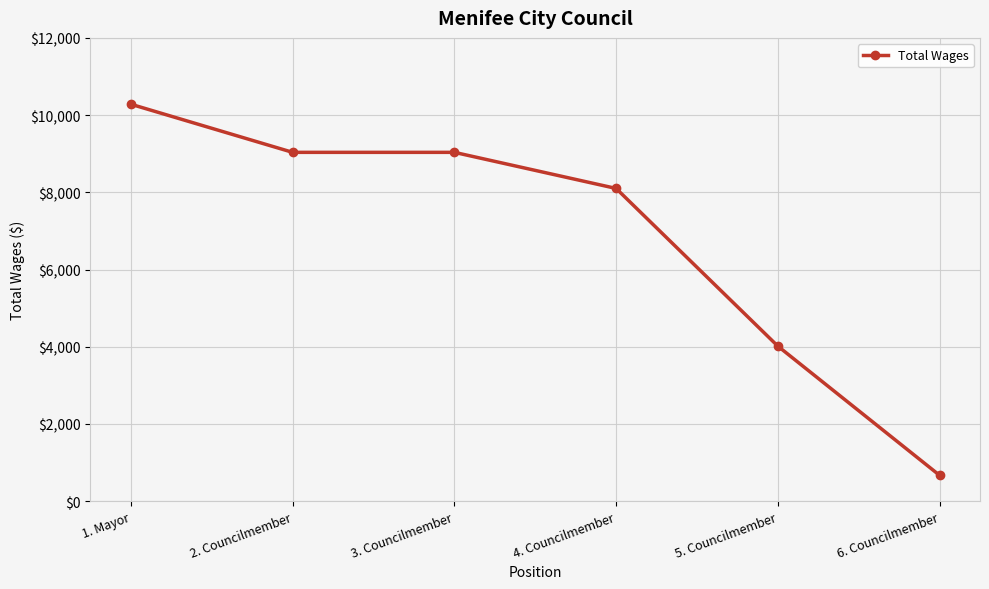

How many data points are less than 9035?

3